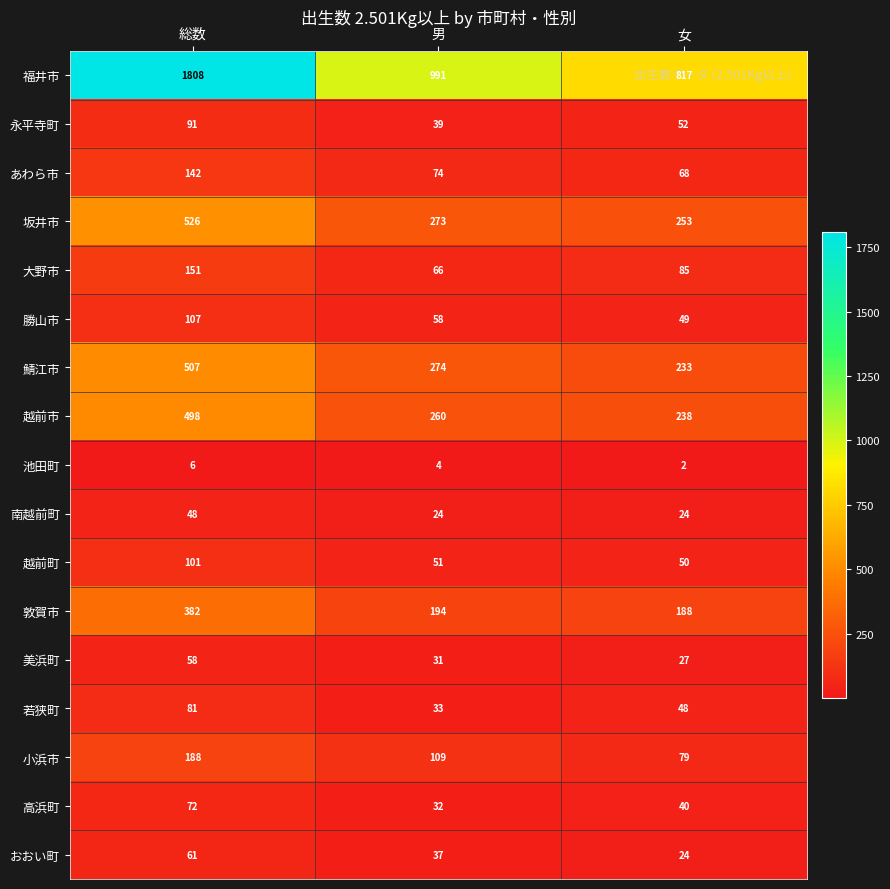

How many distinct data groups are displayed?

17